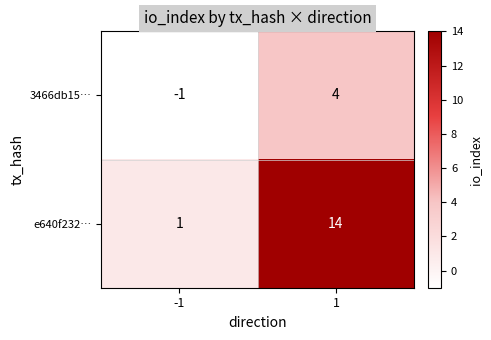

What is the sum of the 3466db15… values at 1 and -1?

3